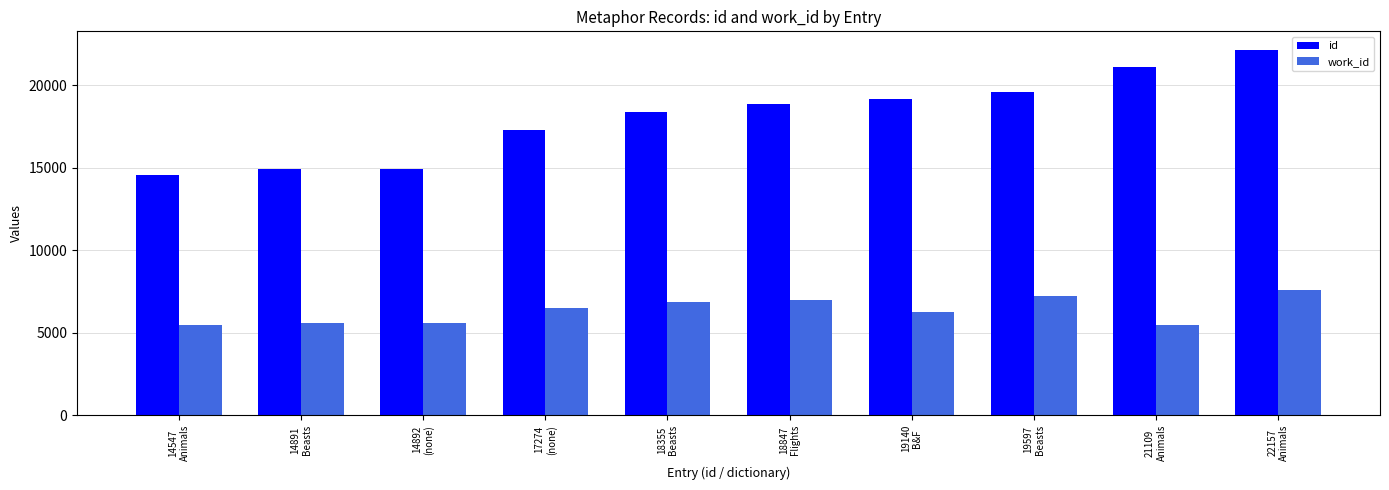

Is it true that work_id equals 6495 at 17274
(none)?

True